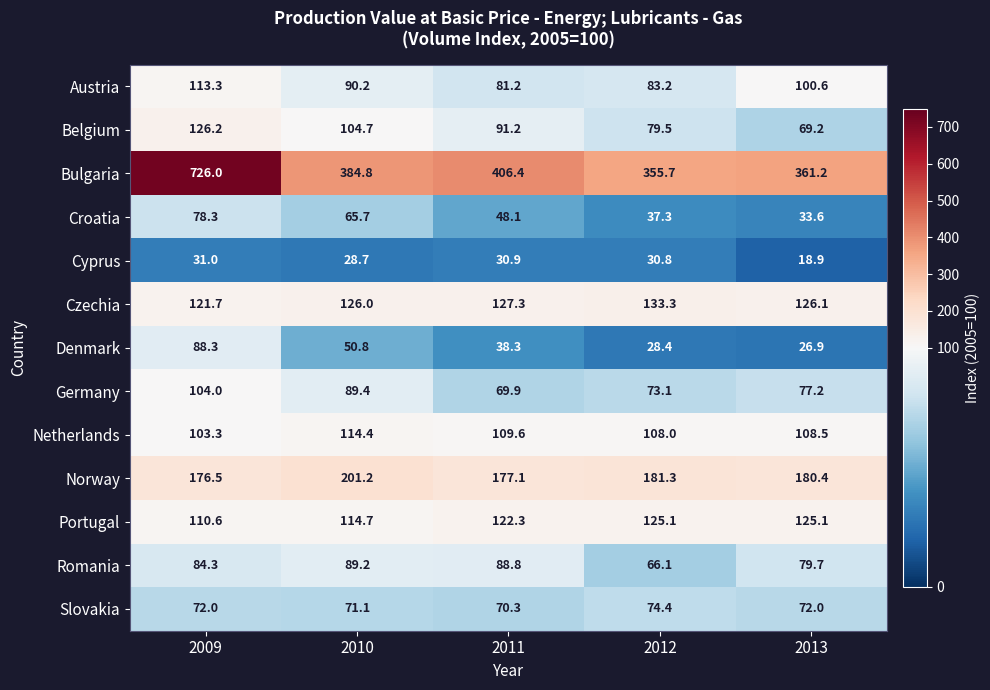

What is the difference between the highest and lowest values at 2012?

327.3